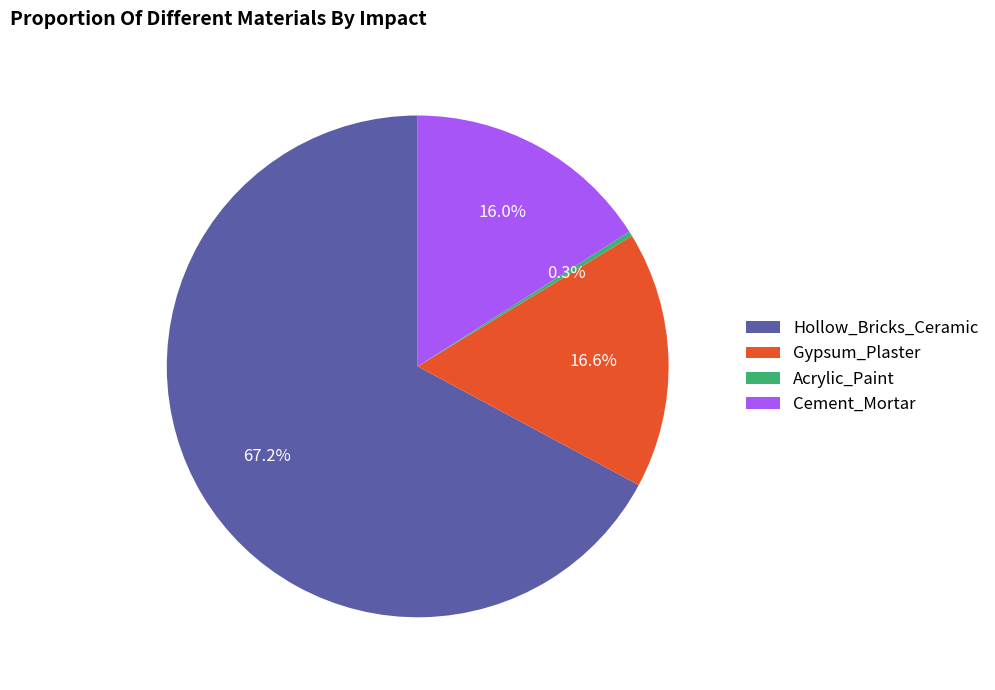

What percentage is NOT represented by Gypsum_Plaster?

83.4%